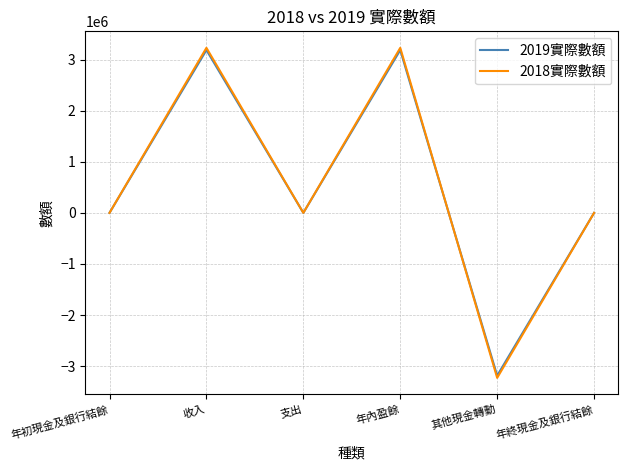

What is the difference between the maximum and minimum values in the 2019實際數額 series?

6372108